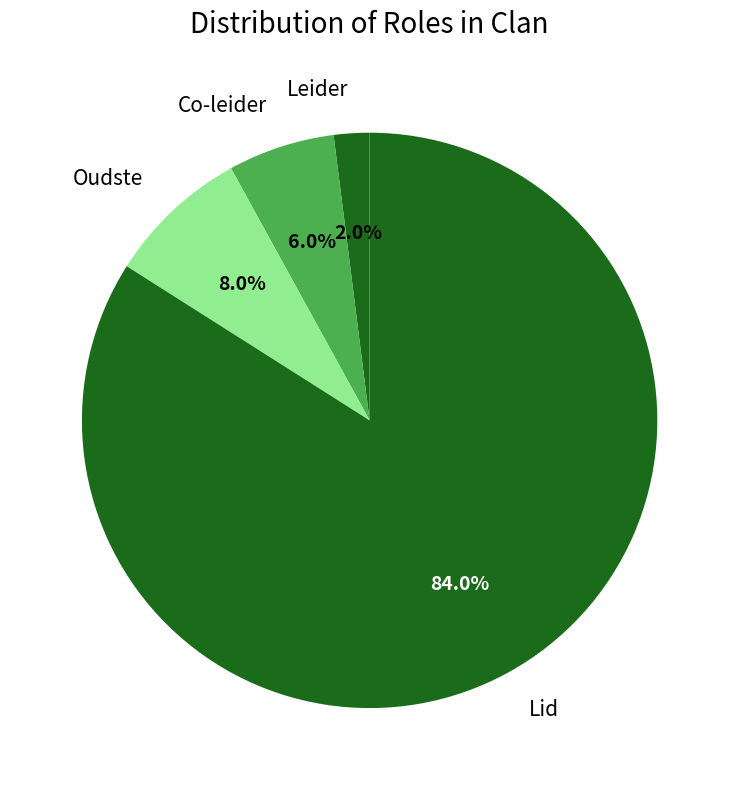

Do Lid and Oudste together represent more than half of the pie?

Yes